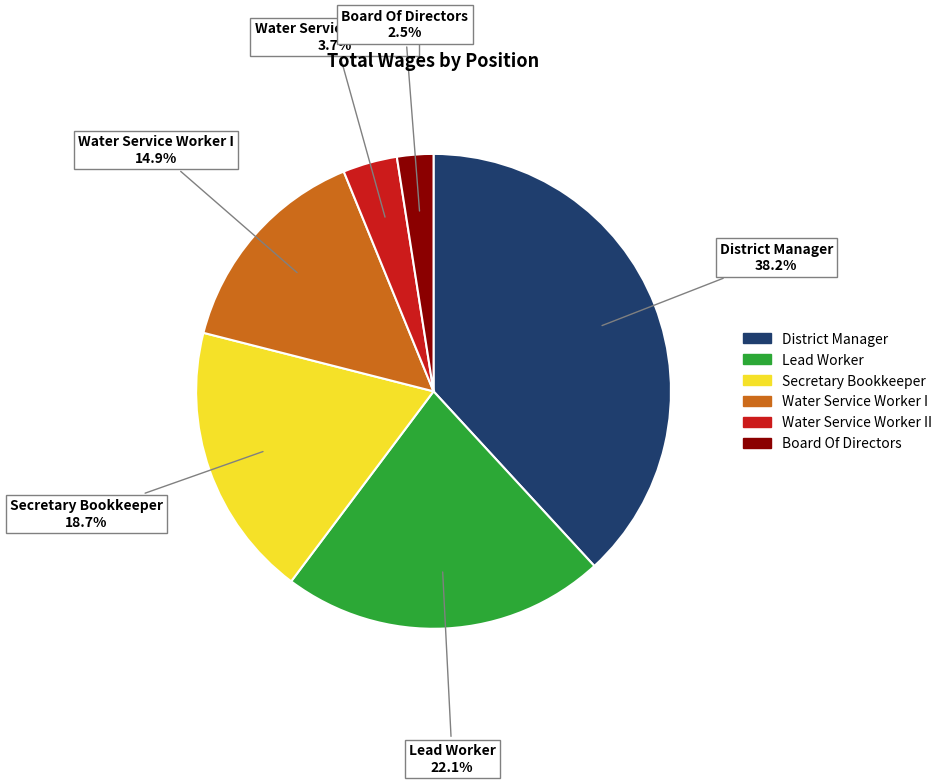

Is there any slice that represents more than half of the pie?

No